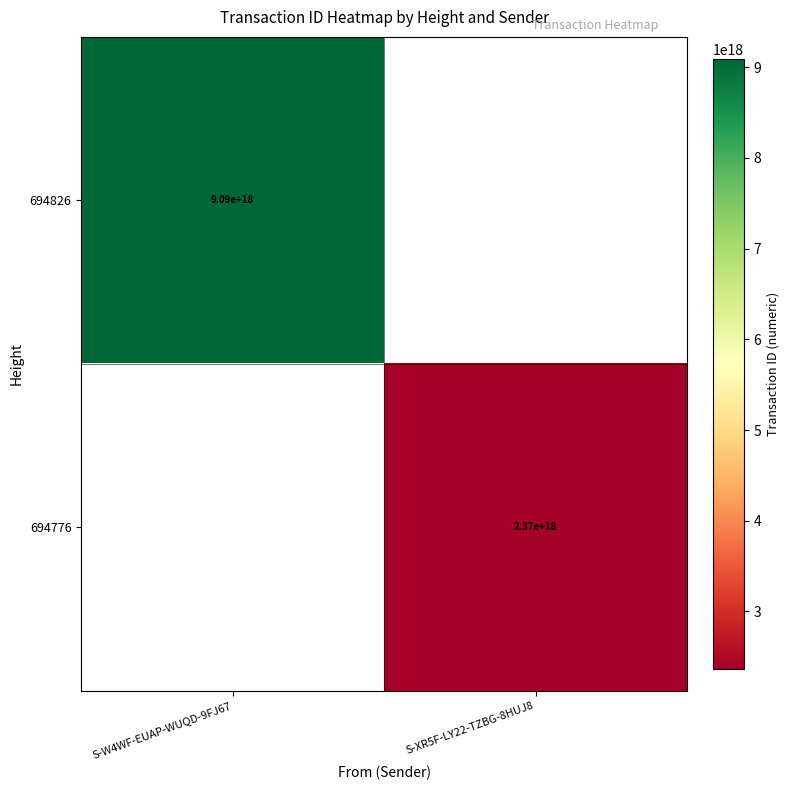

The 694776 series shows 1131330410001301248 at S-XR5F-LY22-TZBG-8HUJ8. True or false?

False